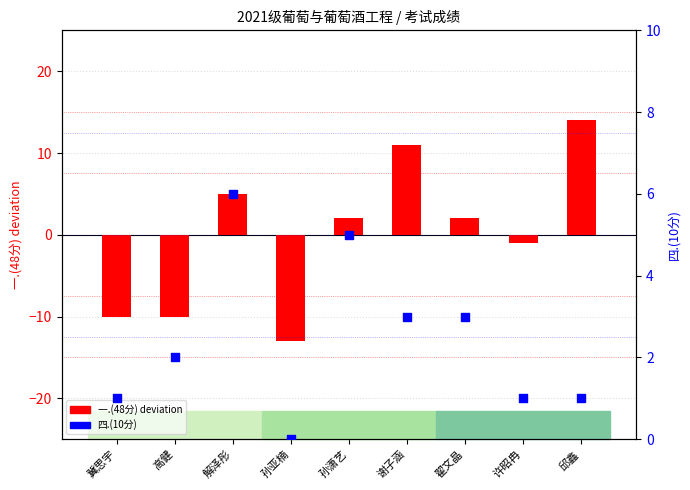

Which series contains the highest Y value?

一.(48分) centered